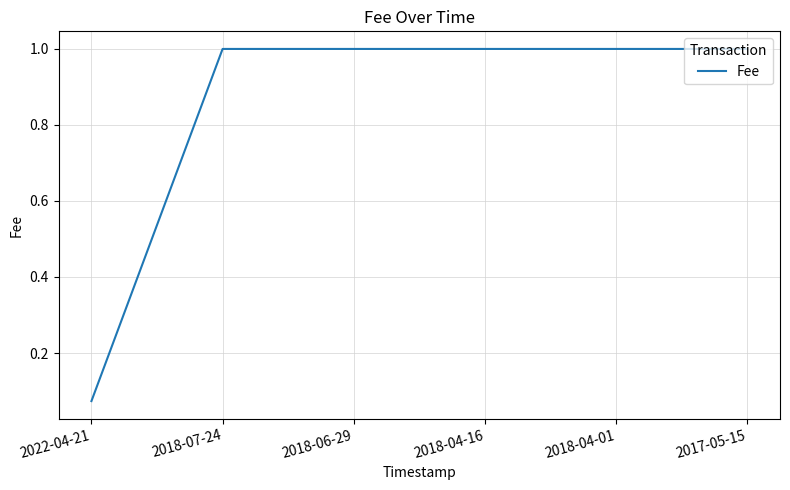

What position from the left is 2018-04-01?

5